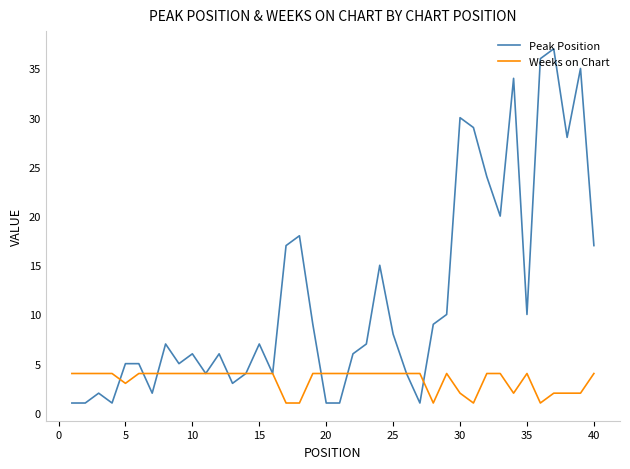

What is the highest value of the Peak Position series?

37